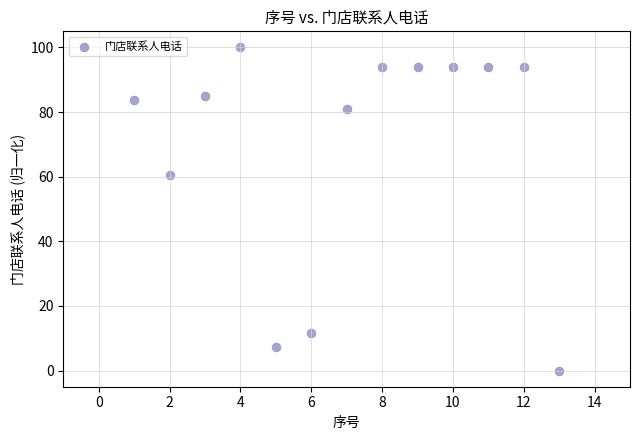

What is the range of Y values (max minus min)?

100.0